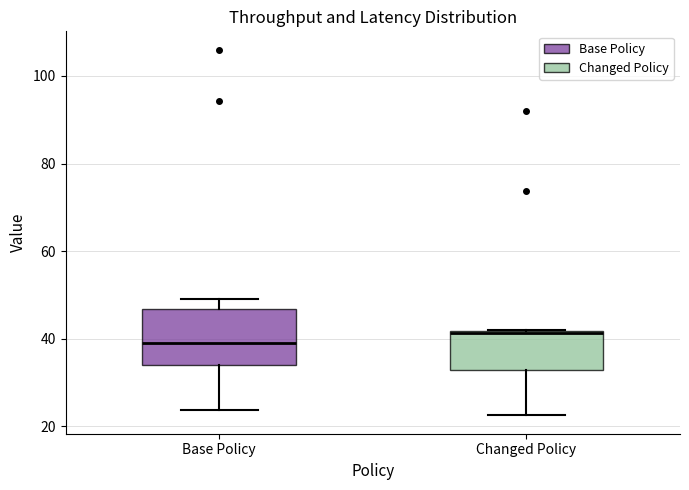

Which box has the highest median line?

Changed Policy